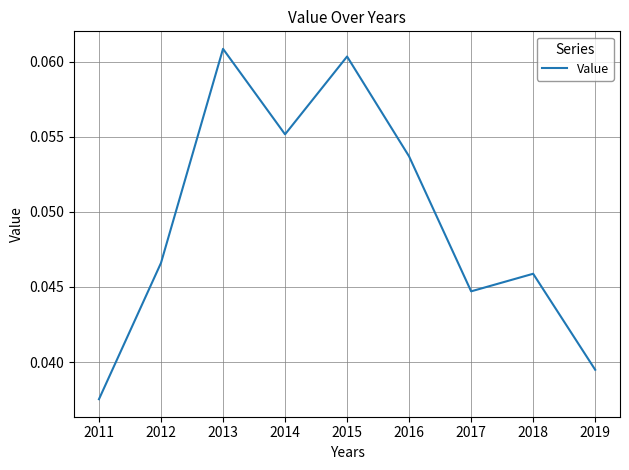

Does the chart have visible grid lines?

Yes